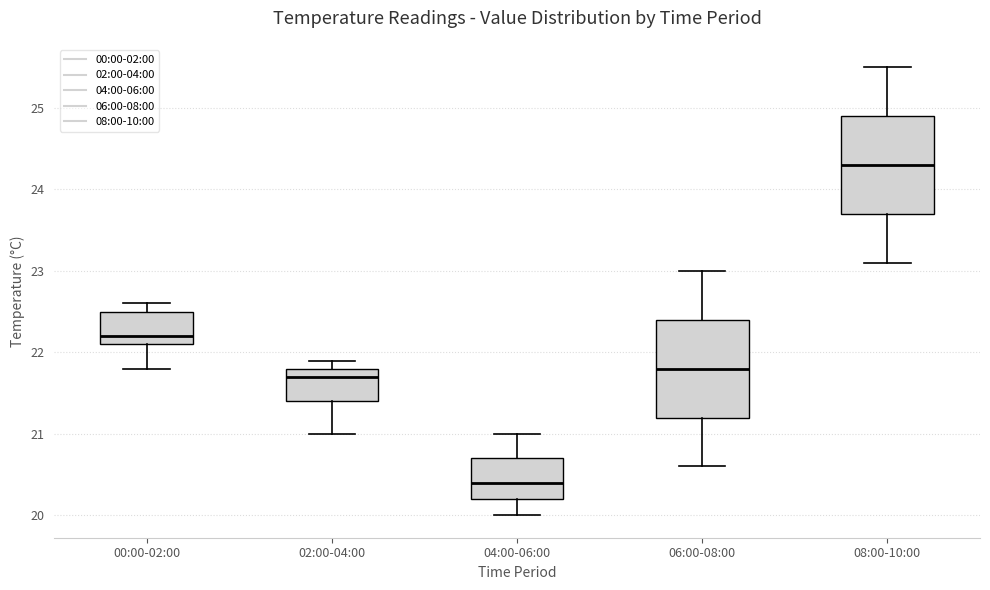

Which box has the lowest median line?

04:00-06:00